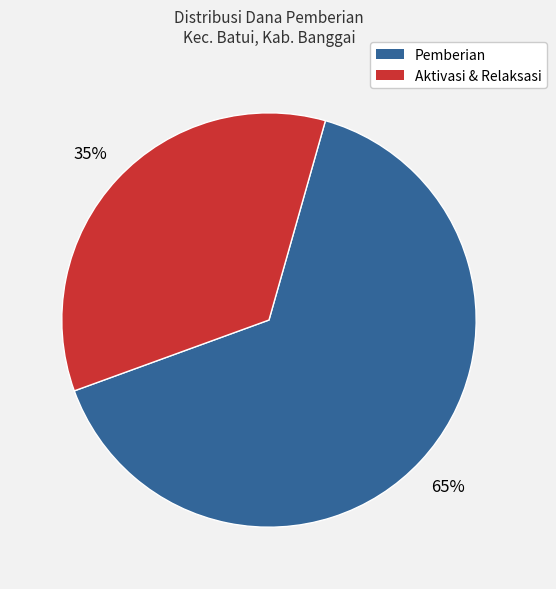

Which category accounts for the majority?

Pemberian